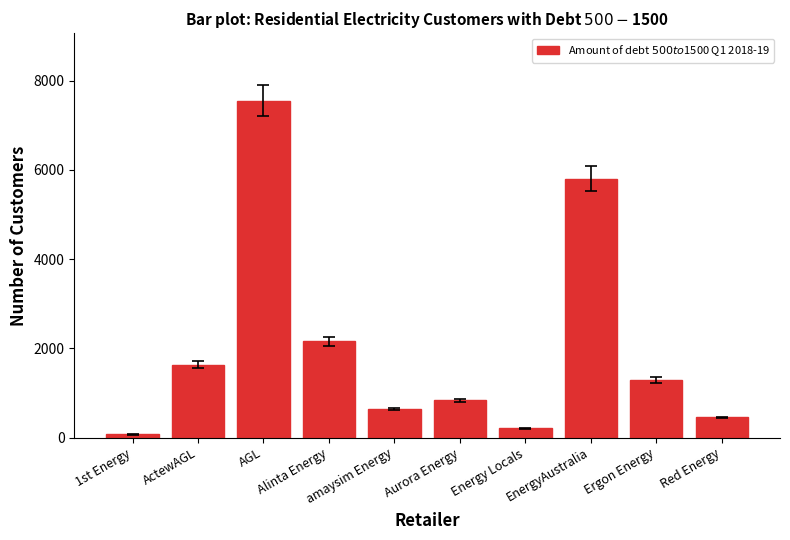

What is the average value?

2064